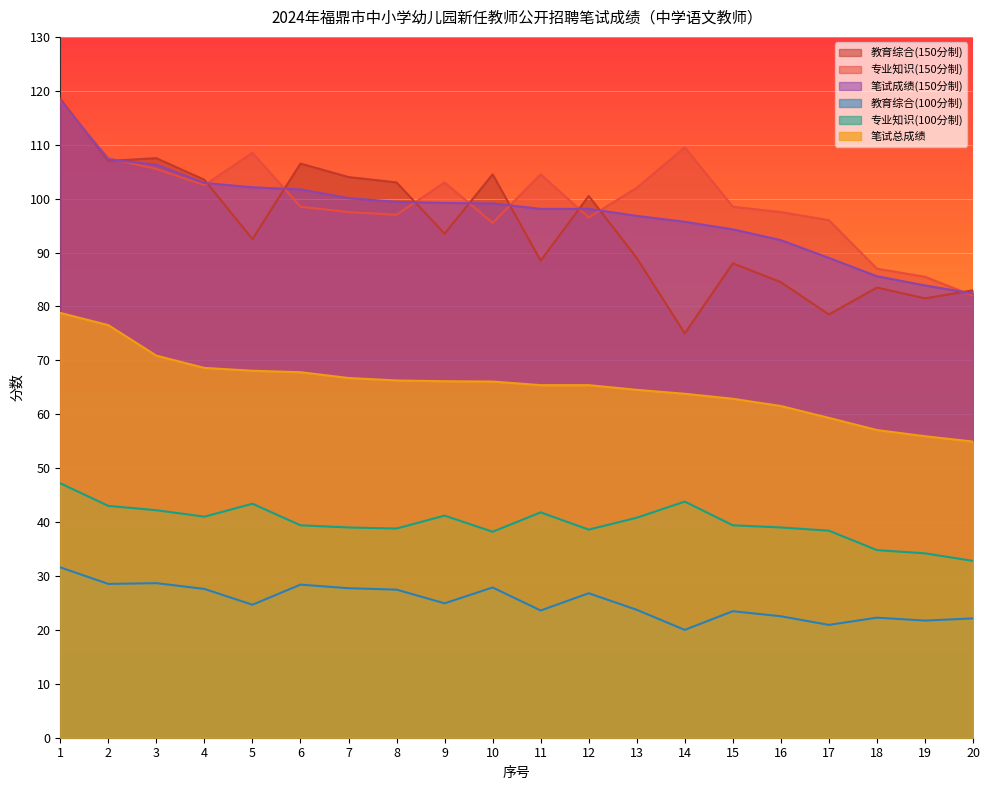

Which series has the largest total across all categories?

专业知识(150分制)